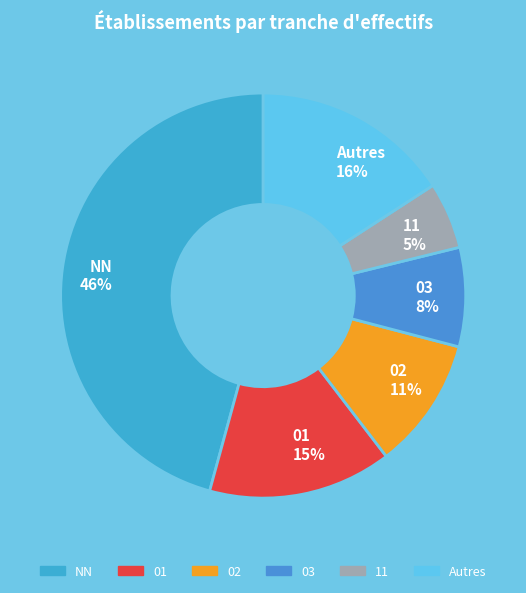

To the nearest percent, what is the average slice percentage?

17%